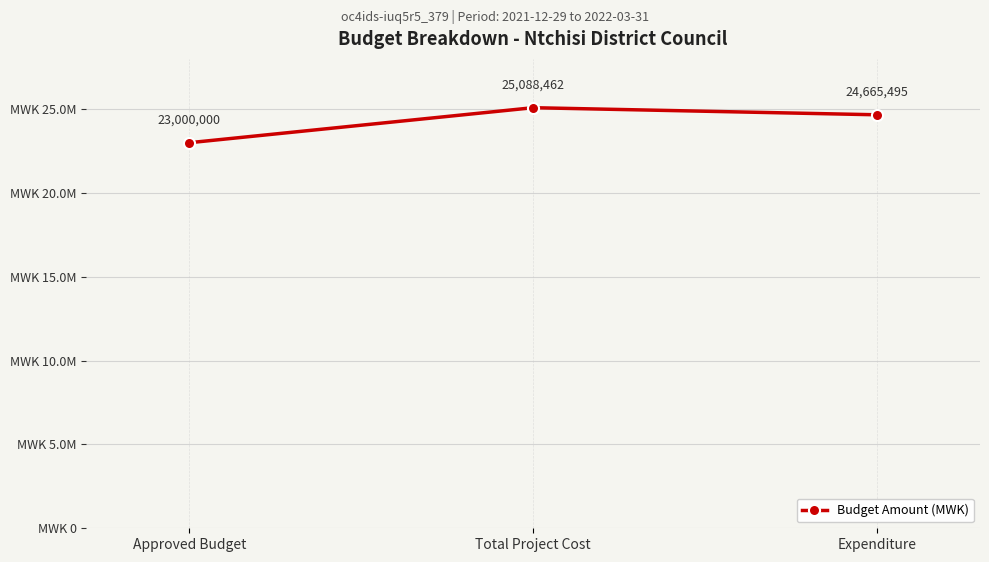

Is this an area chart (filled region under the line)?

No